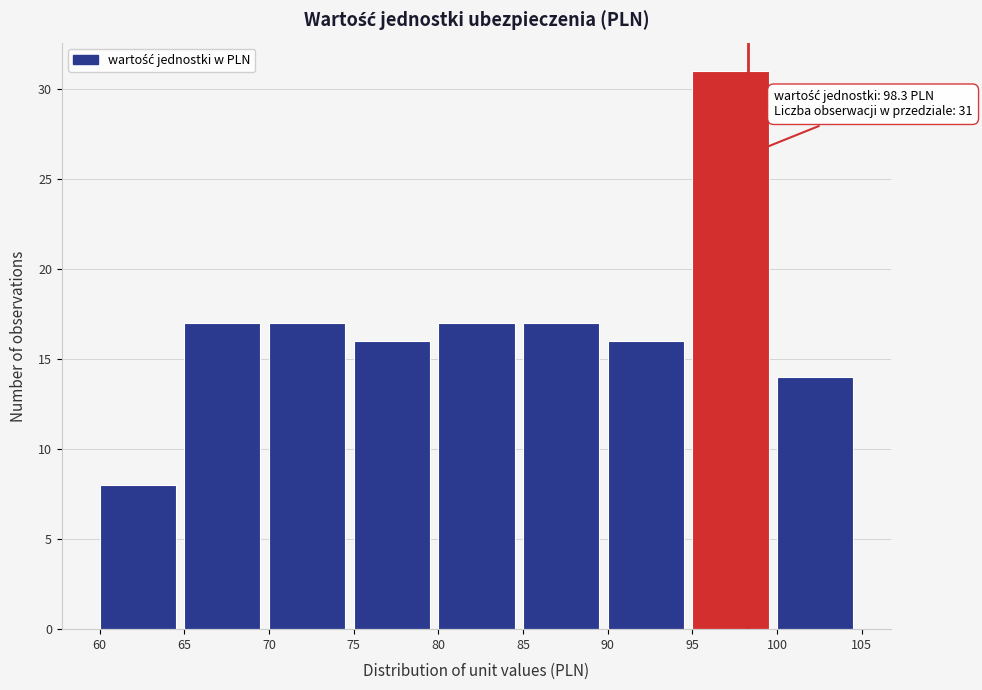

Over which range of the x-axis is the bar tallest?

95 to 100